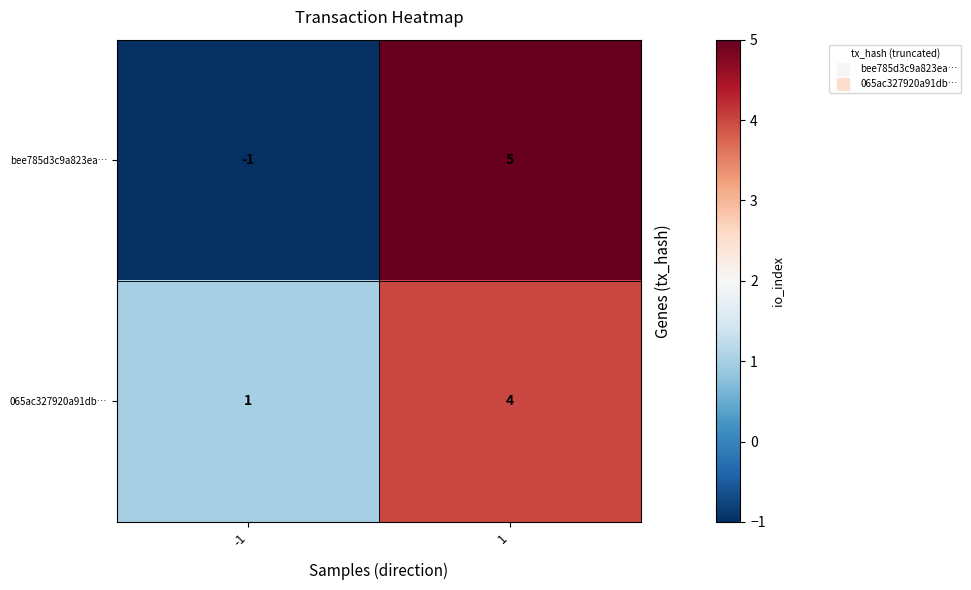

How many data points does each series have?

2